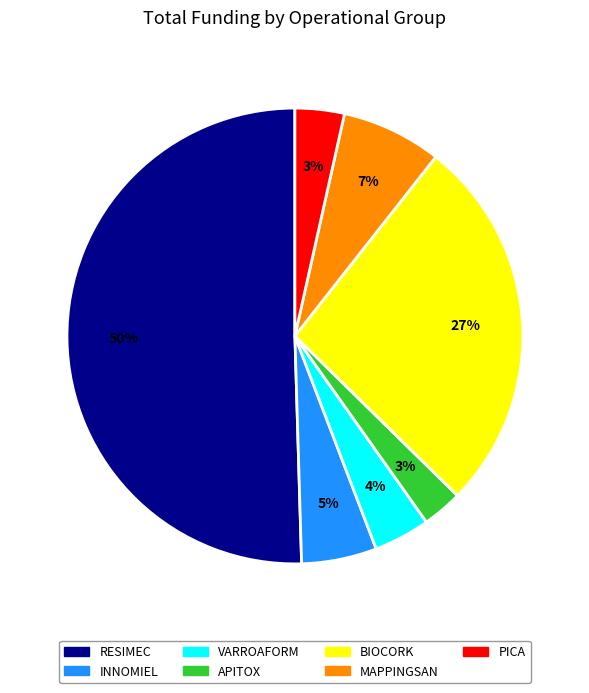

What is the largest slice in the pie chart?

RESIMEC